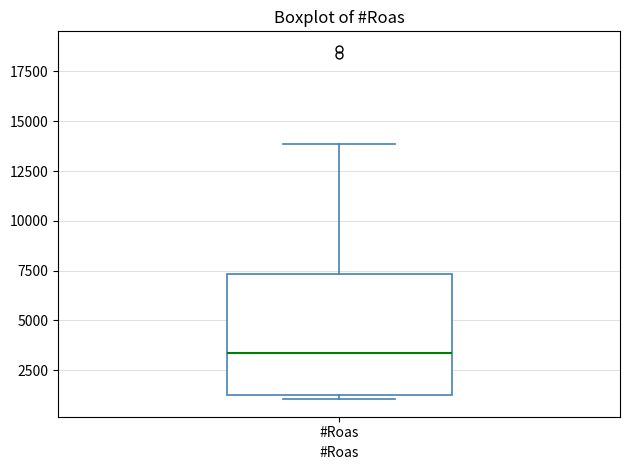

Read this box plot against the y-axis: the position of the median line, the range covered by the box, and the ends of both whiskers. The values are not printed on the chart, so give them approximately, as read against the axis.

median 3500, box 1500 to 7500, whiskers 1000 to 14000